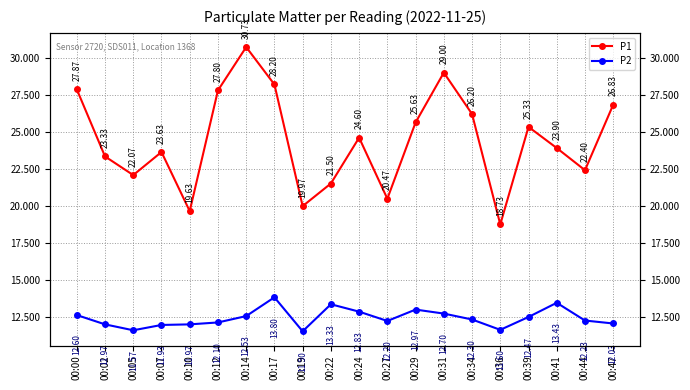

What is the spread (max minus min) of values at 00:36?

7.1